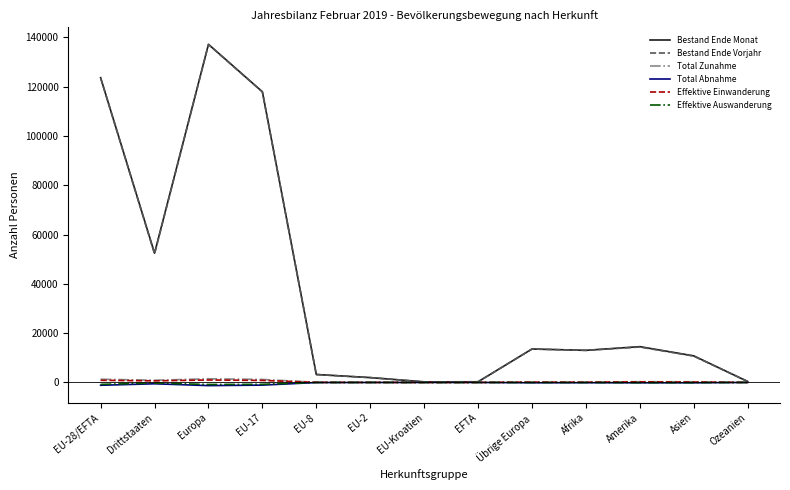

At which category is the sum across all series the highest?

Europa